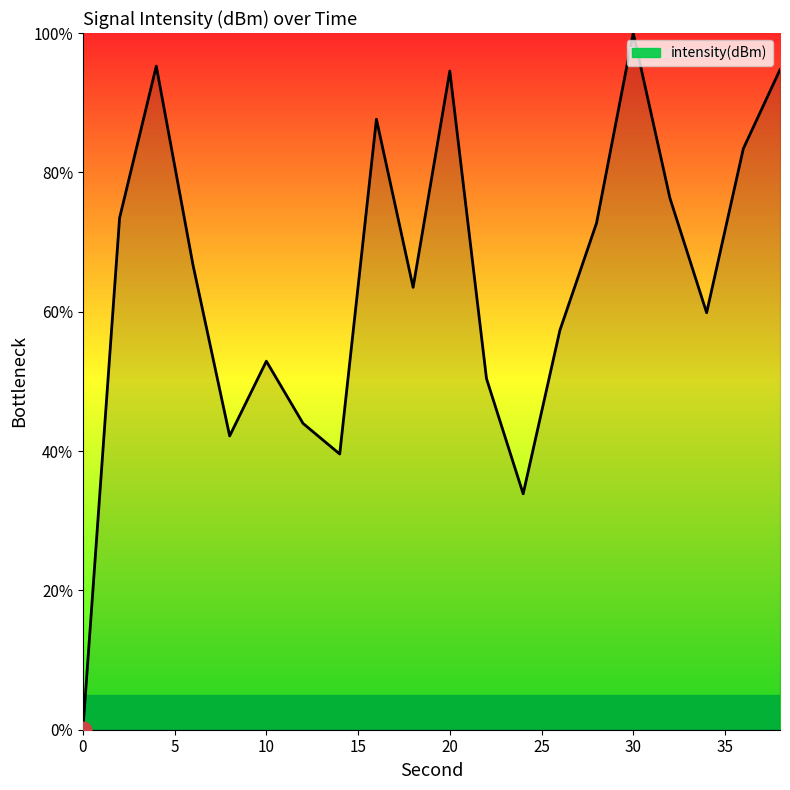

What is the maximum value shown in the chart?

100.0